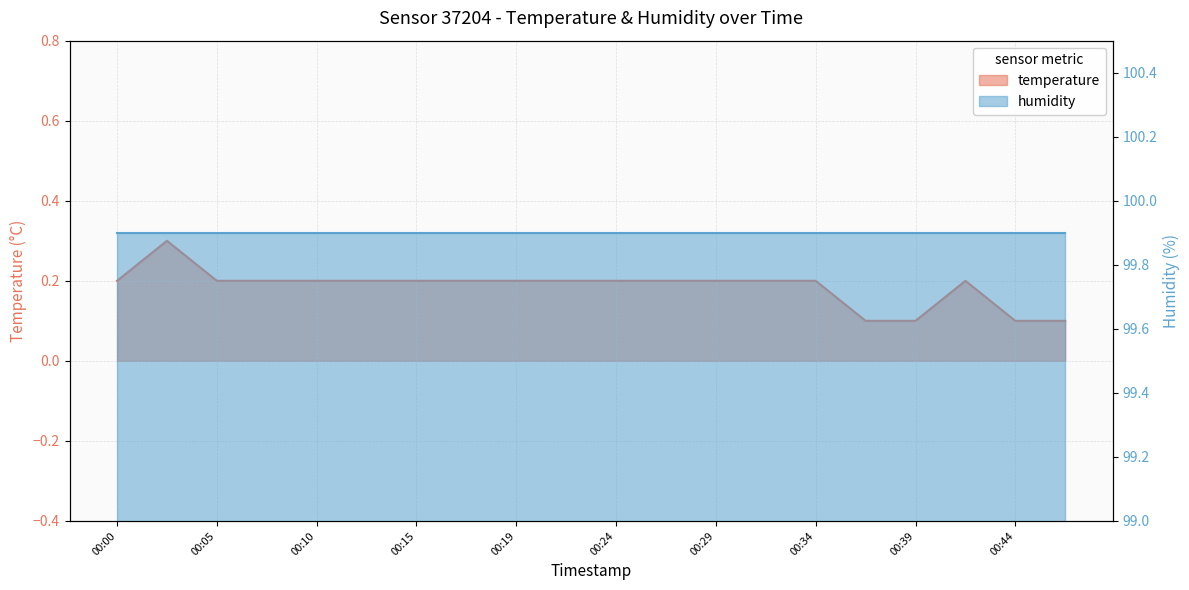

True or false: the data shows 0.2 at 00:34.

True